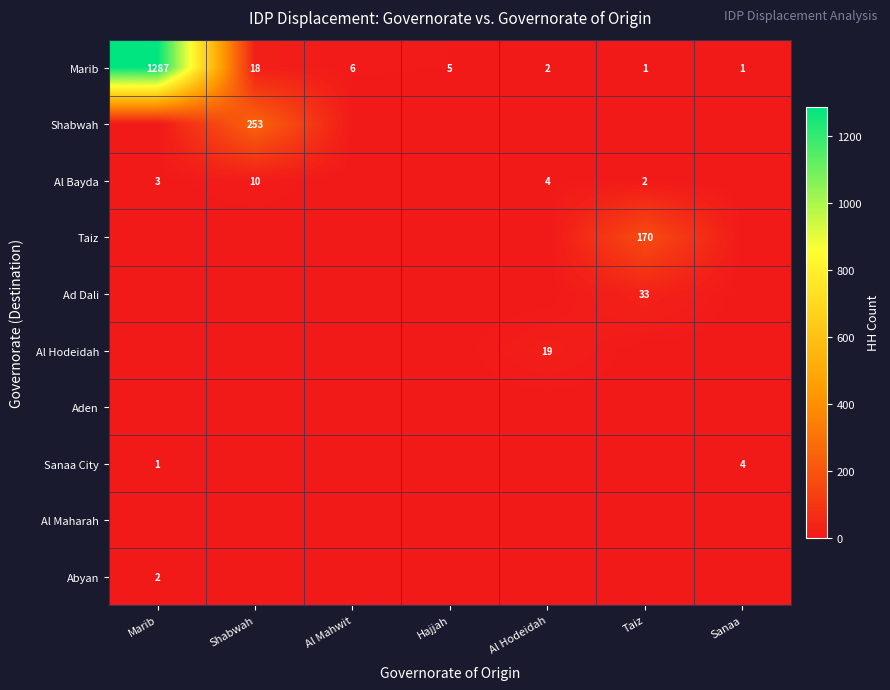

Is it true that Al Bayda equals 2 at Taiz?

True